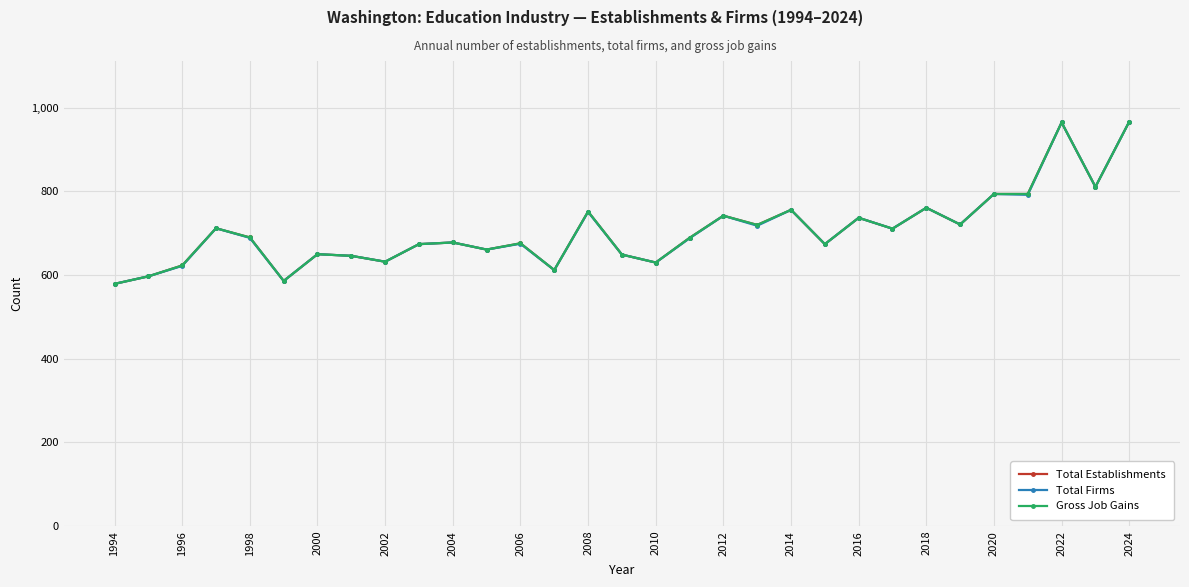

In Total Establishments, how many points are higher than both neighbors (excluding endpoints)?

10